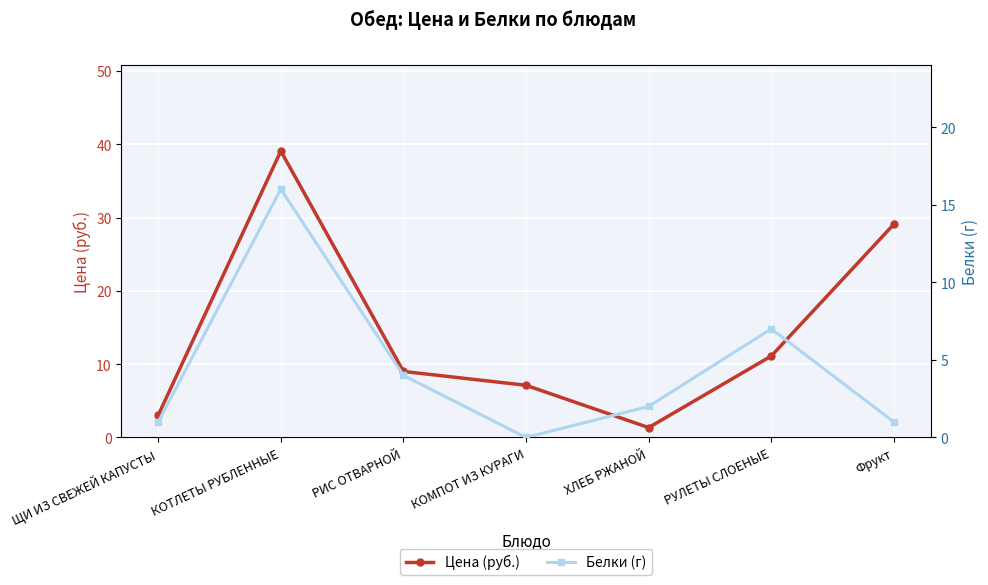

Where is the first local maximum for Цена (руб.)?

КОТЛЕТЫ РУБЛЕННЫЕ